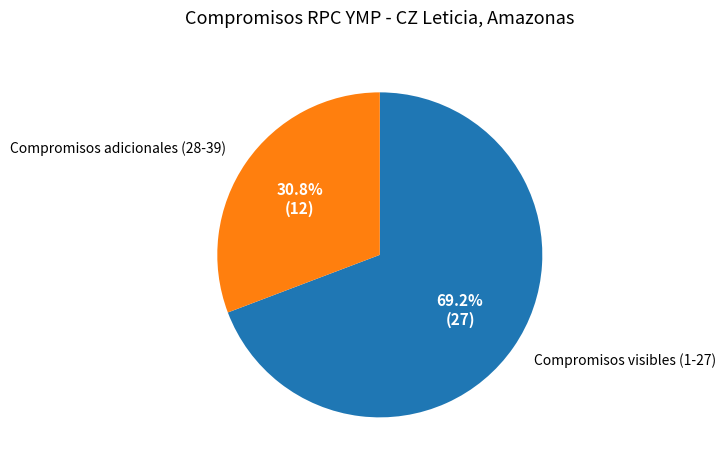

How many segments does this pie chart have?

2